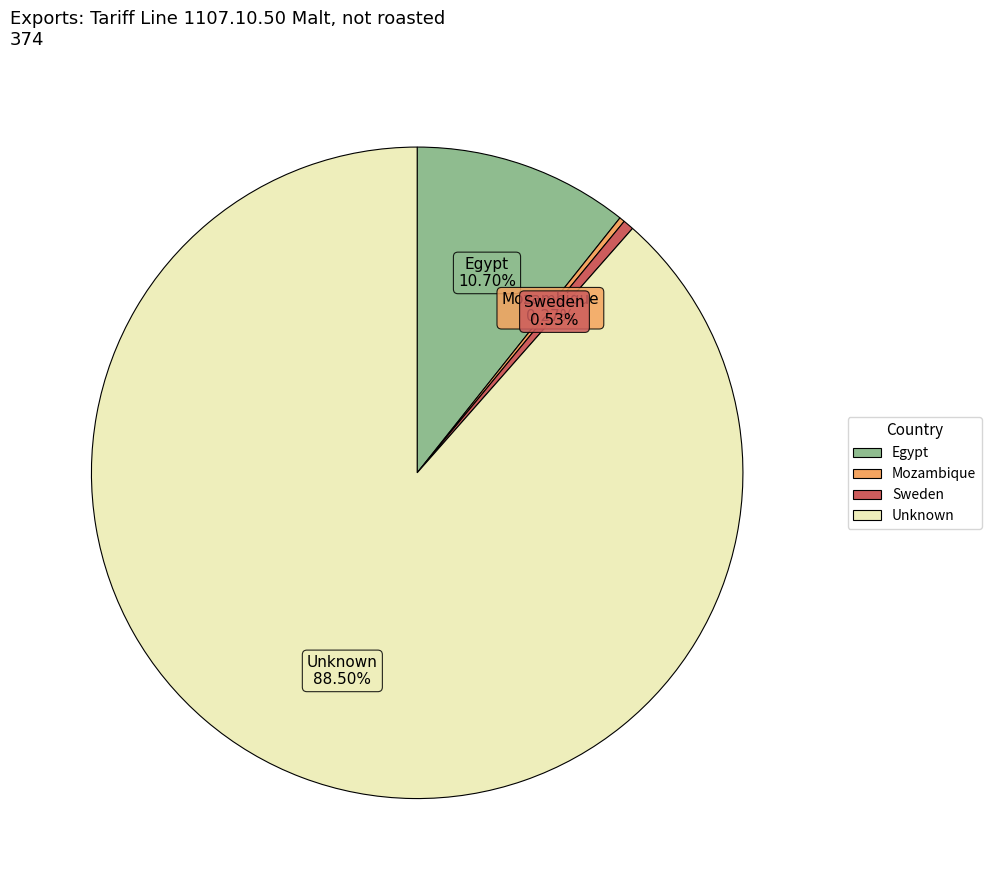

Is there a majority slice in this chart?

Yes